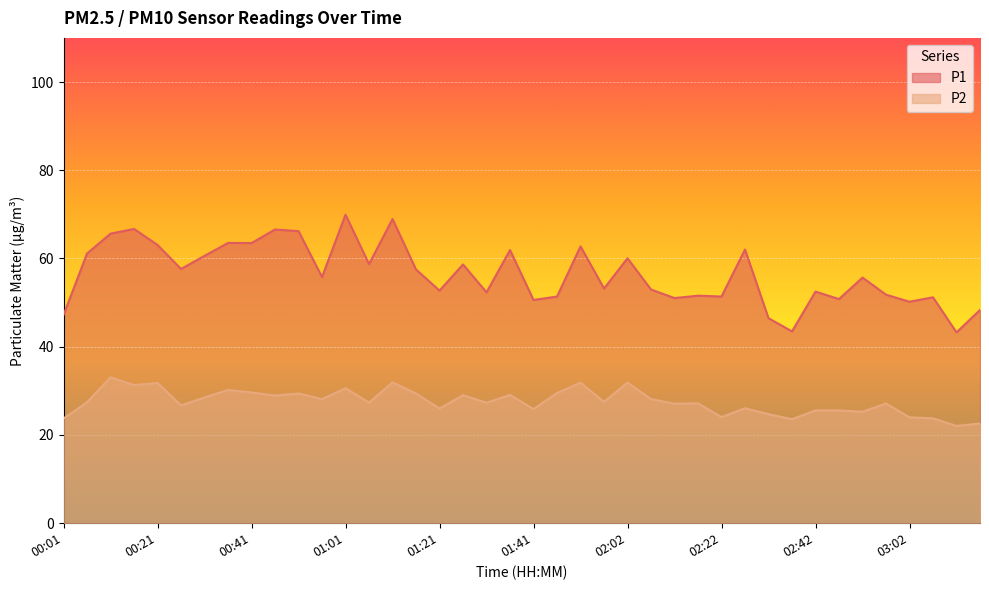

How many interior local valleys does the P1 series have?

14